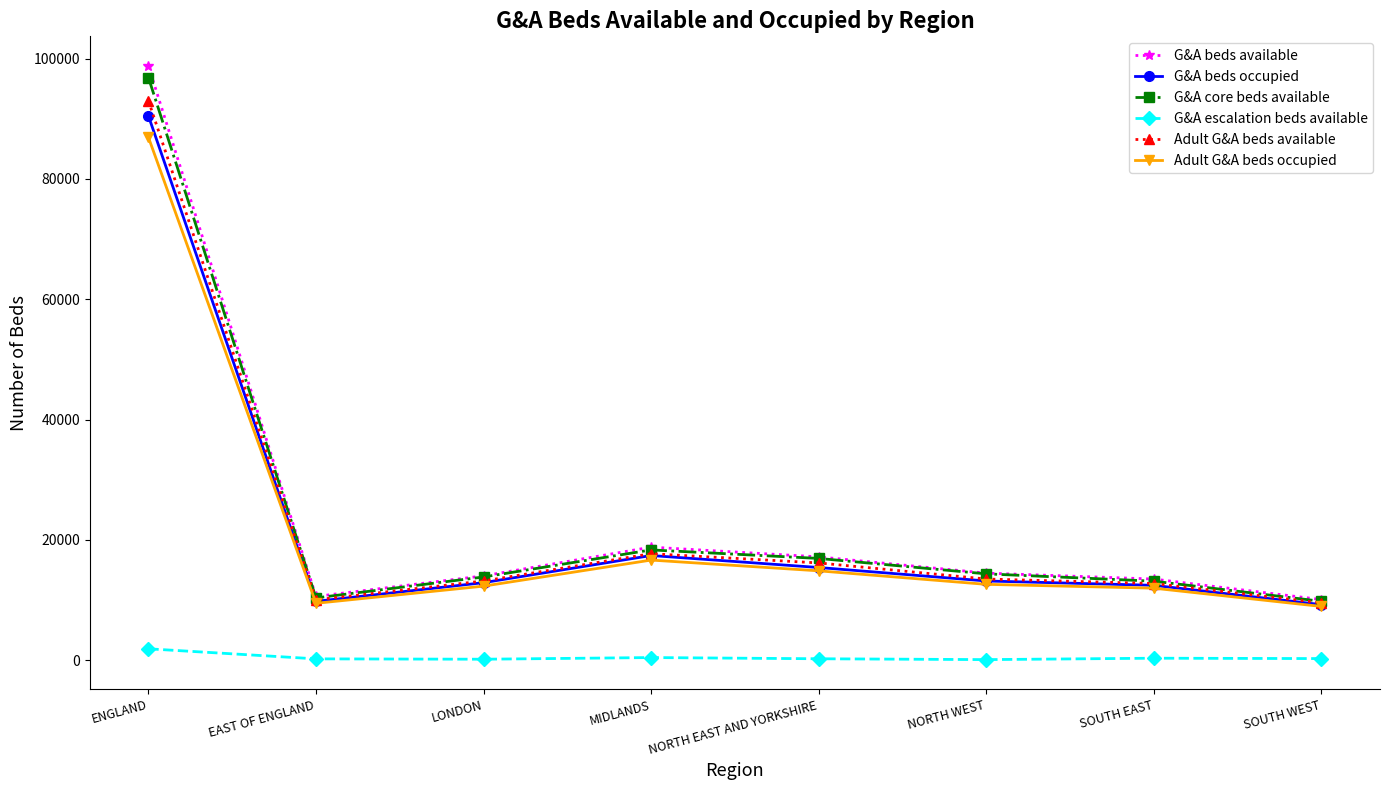

True or false: G&A escalation beds available and Adult G&A beds available intersect in this chart.

False